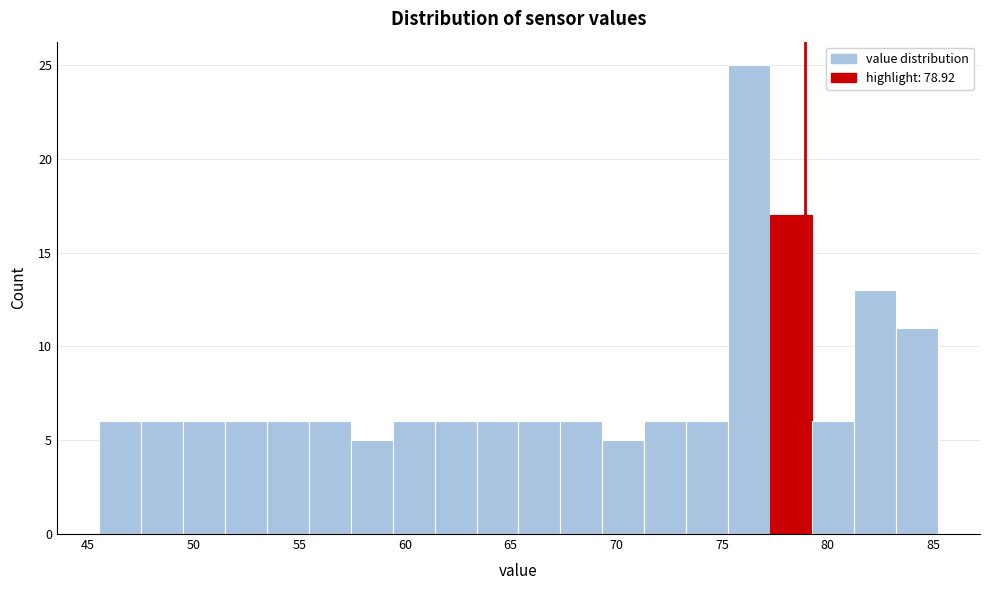

Around what value on the x-axis is the tallest bar? Give the approximate position of its centre, as read against the axis.

76.5